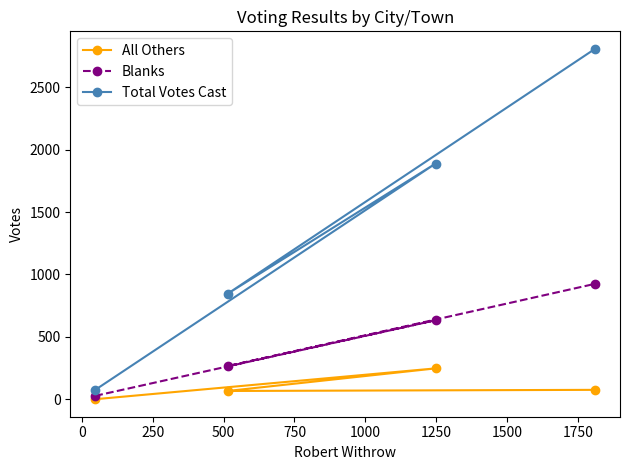

Which series has the largest range (max minus min)?

Total Votes Cast